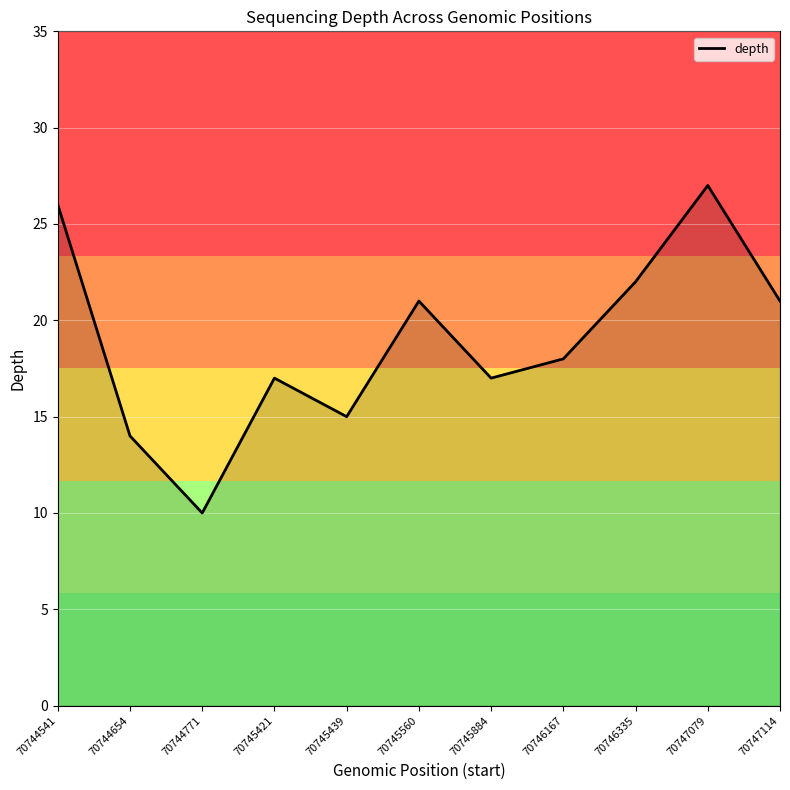

What is the difference between the maximum and minimum values?

17